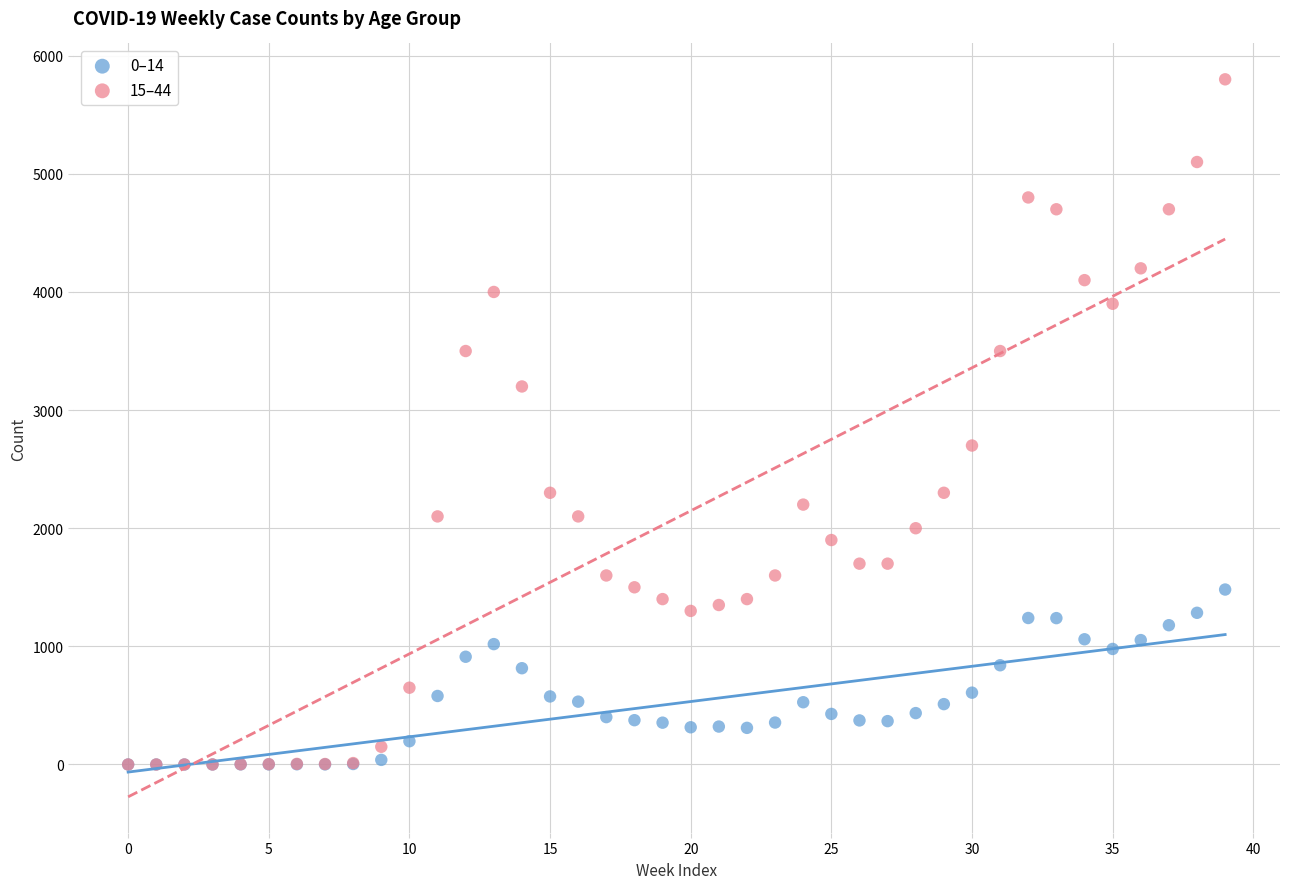

Which series reaches the maximum Y coordinate?

15–44